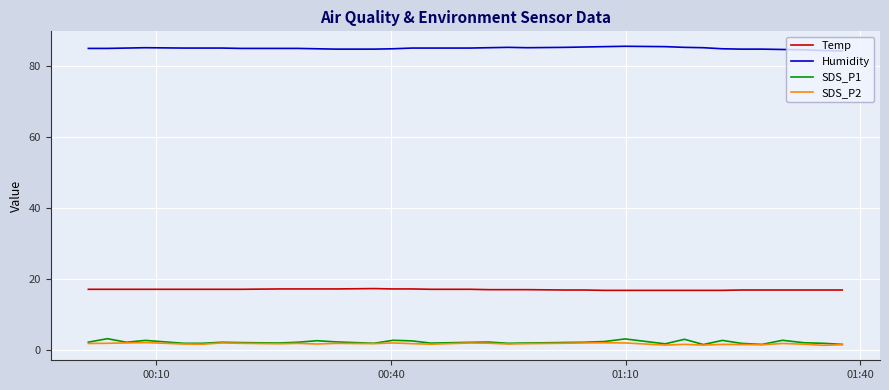

What is the maximum value shown in the chart?

85.5